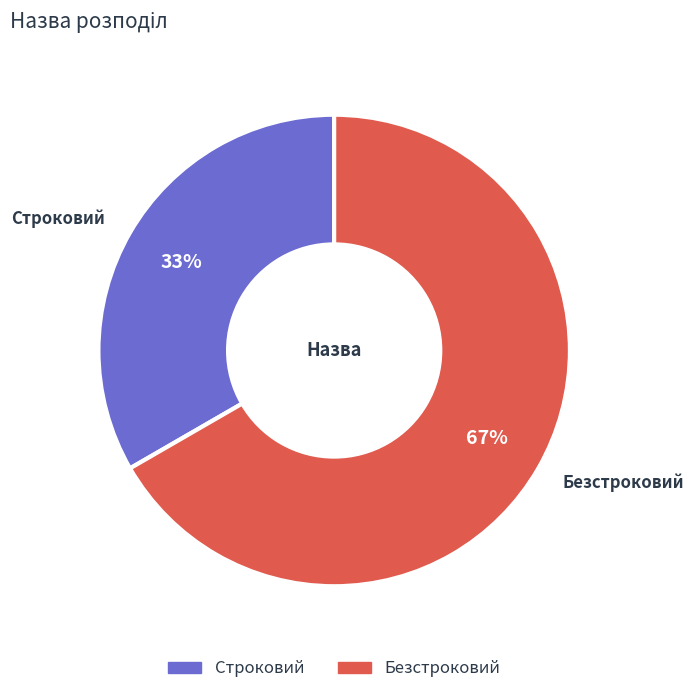

How many slices are in this pie chart?

2